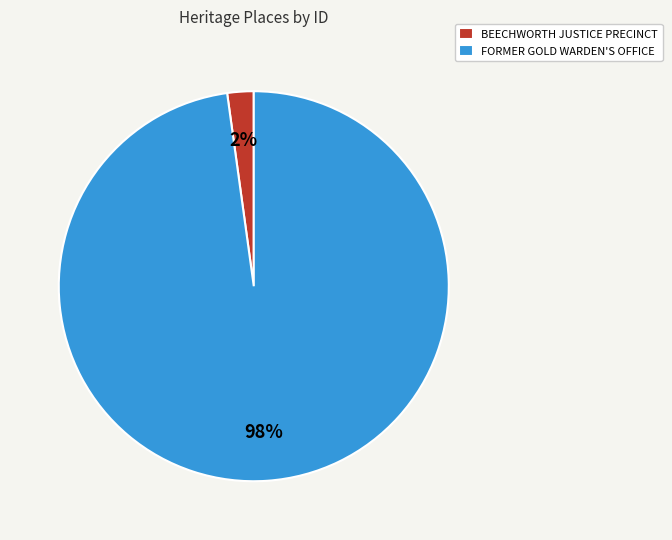

Rank the categories by value from highest to lowest.

FORMER GOLD WARDEN'S OFFICE, BEECHWORTH JUSTICE PRECINCT